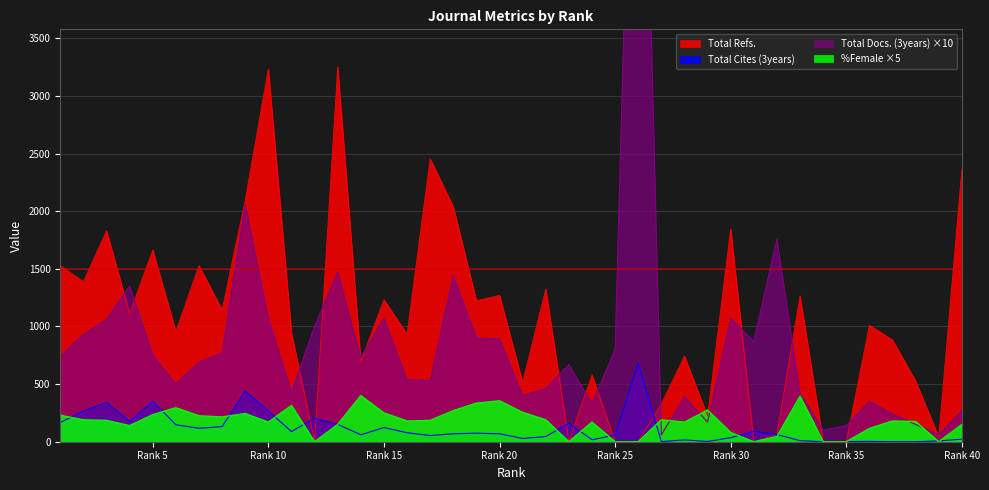

How many values in Total Refs. are above zero?

33